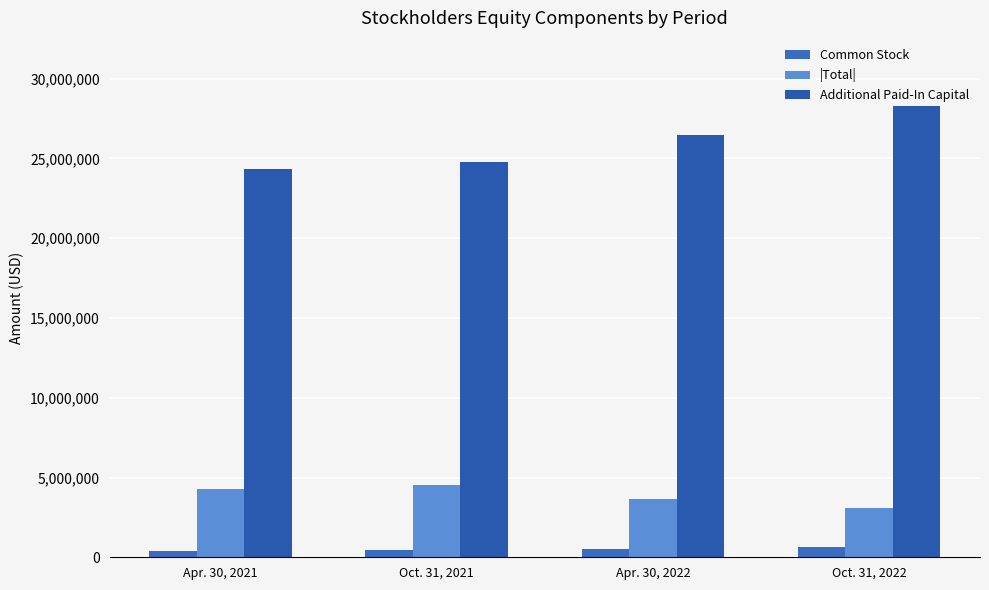

What is the value of the Additional Paid-In Capital bar at the 2nd from the left?

24777805